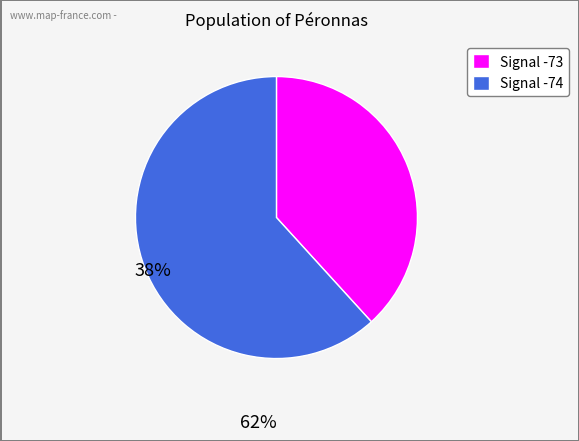

Is there any slice that represents more than half of the pie?

Yes